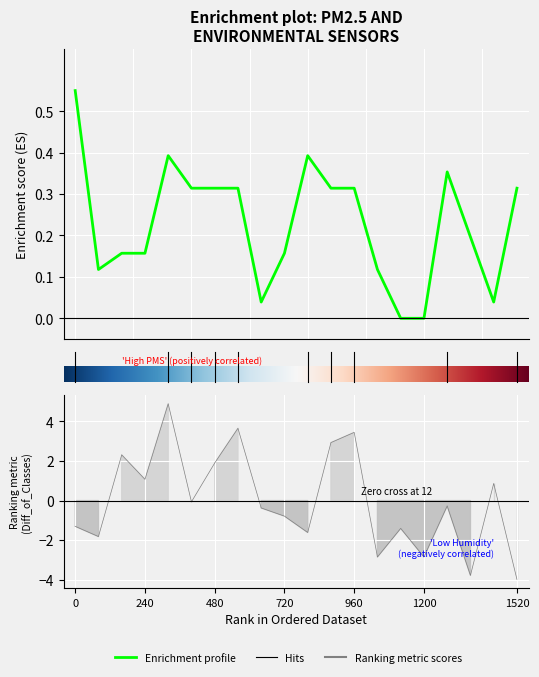

In BME280_humidity, how many points are higher than both neighbors (excluding endpoints)?

7